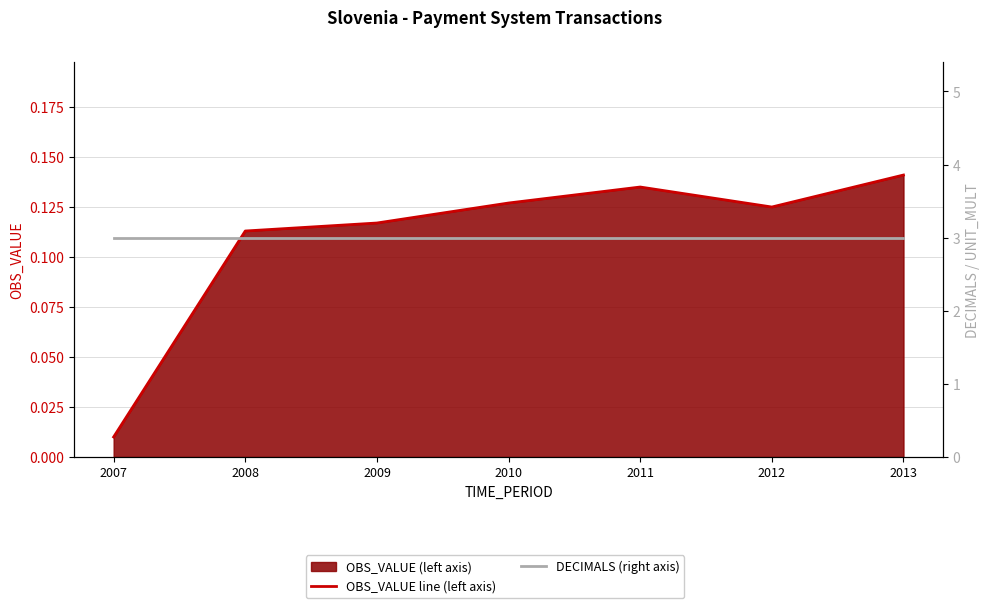

Does the chart display data point markers on the line(s)?

No